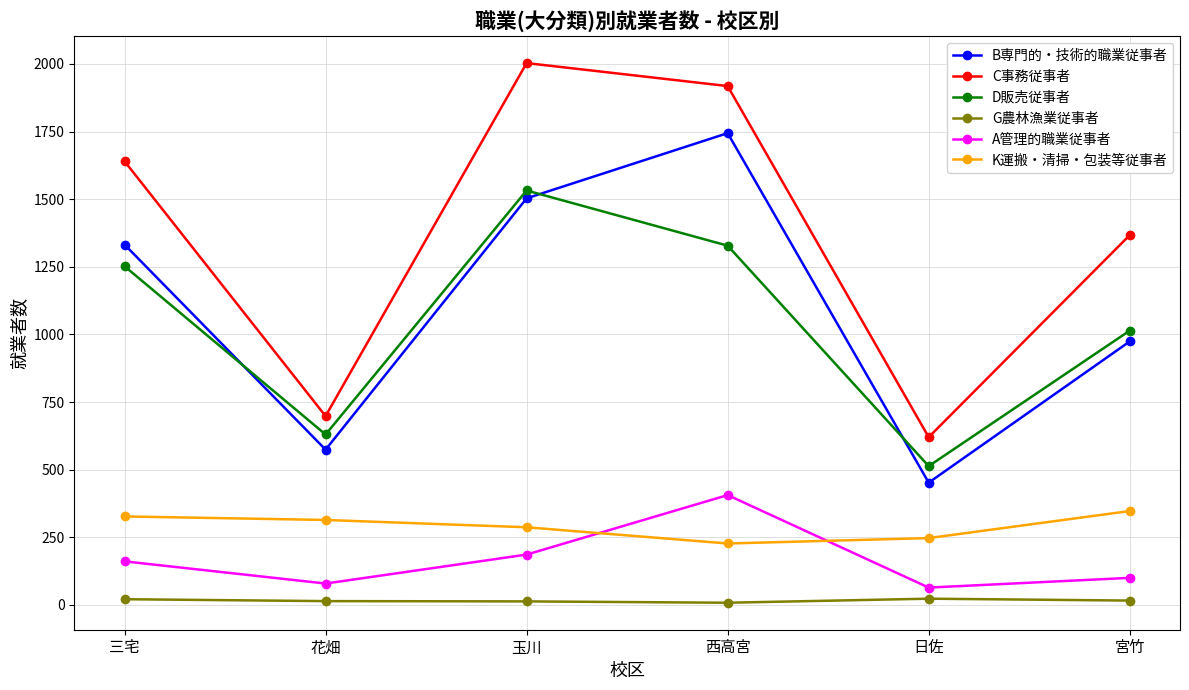

What is the total value across all series at 玉川?

5524